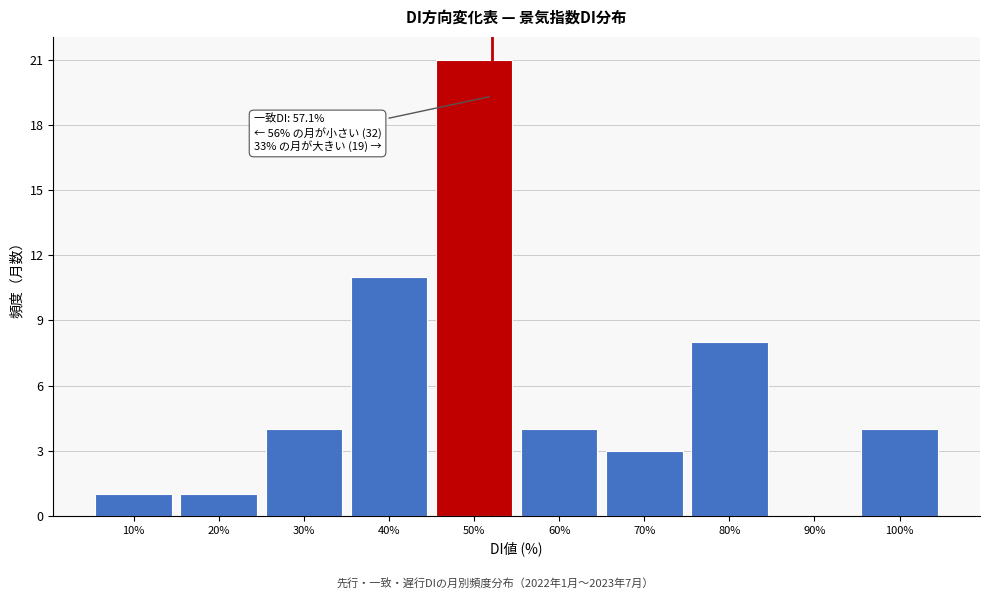

Reading left to right, transcribe all the data shown in this chart.

10%=1	20%=1	30%=4	40%=11	50%=21	60%=4	70%=3	80%=8	90%=0	100%=4